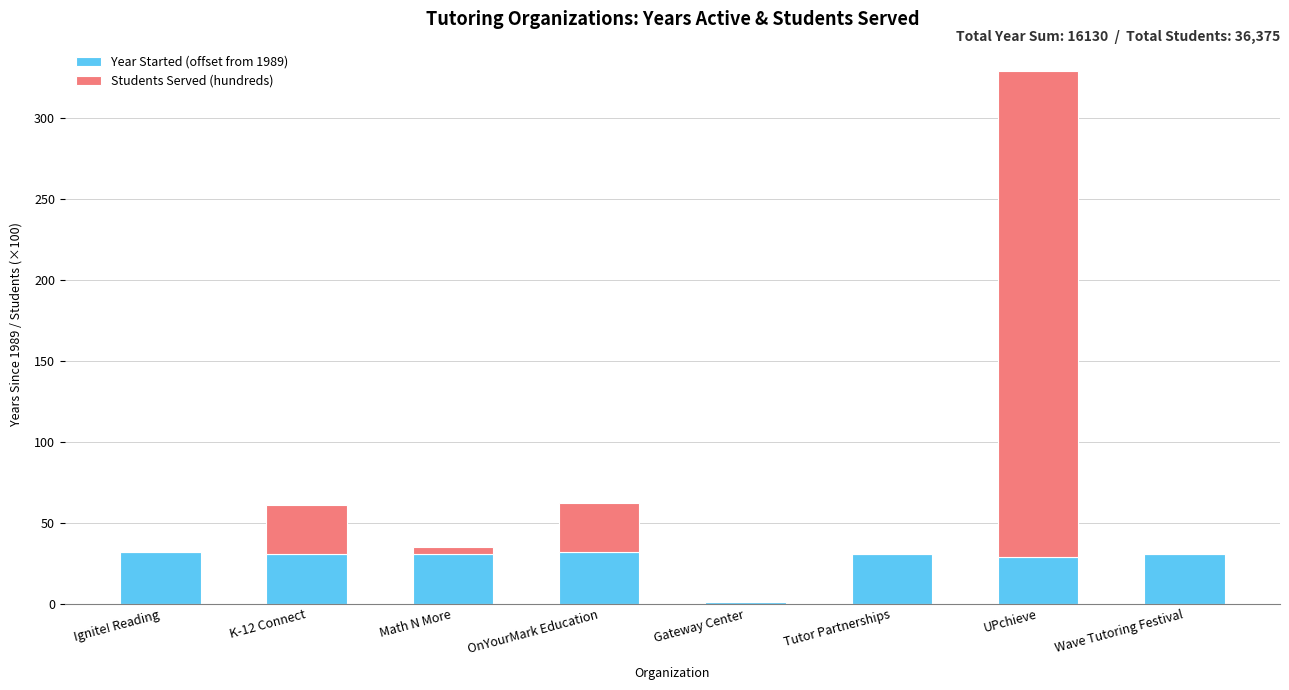

True or false: Year Started (offset from 1989) has a value of 13.8 at OnYourMark Education.

False